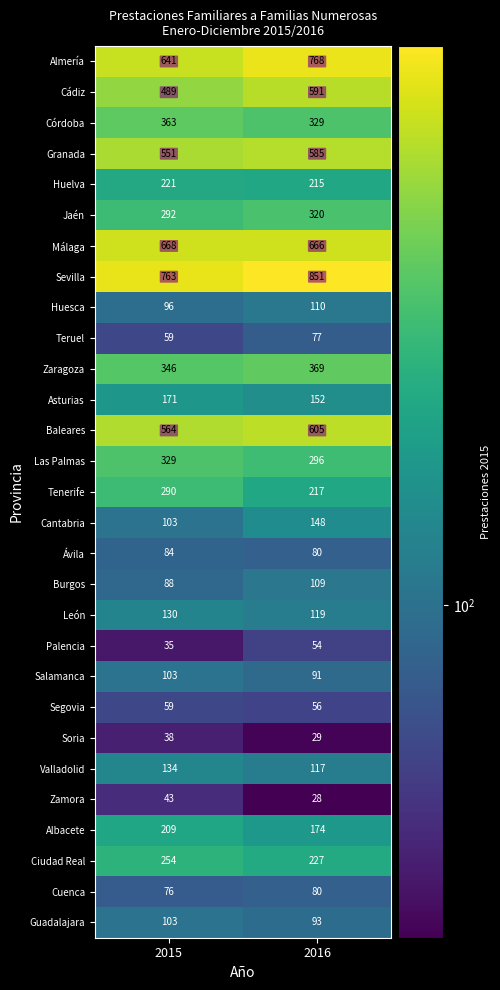

True or false: Huesca has a value of 110 at 2016.

True